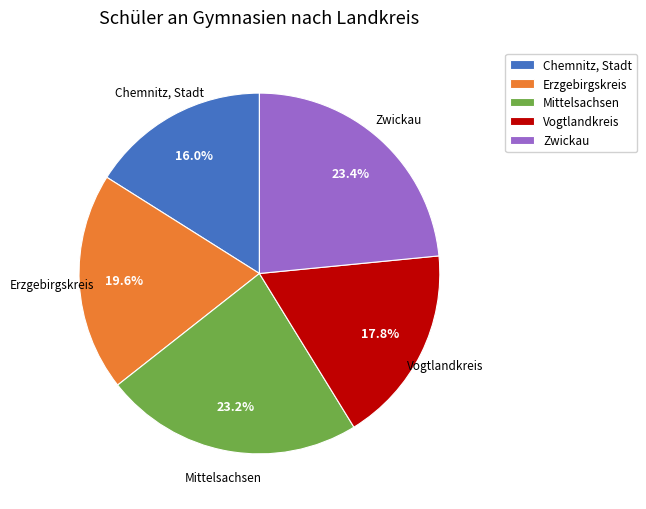

Between Chemnitz, Stadt and Vogtlandkreis, which is larger?

Vogtlandkreis